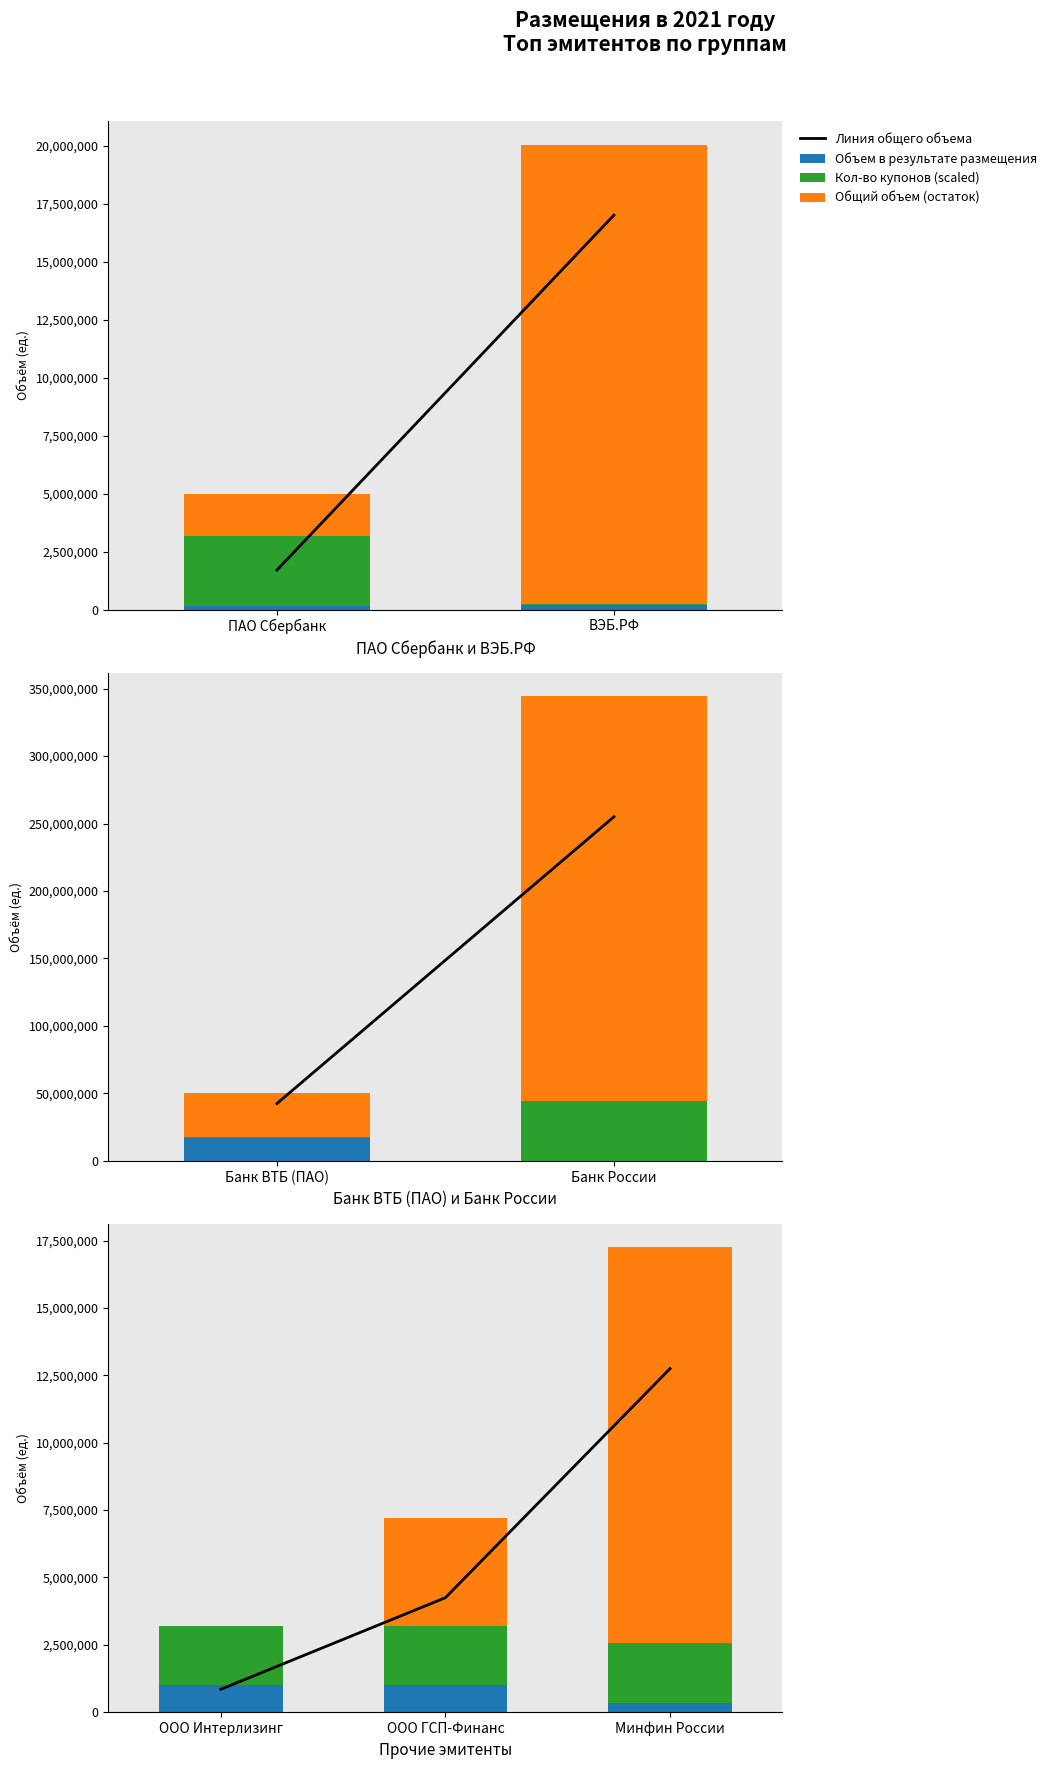

Which series changed the most between ООО ГСП-Финанс and Минфин России?

Общий объем (остаток)